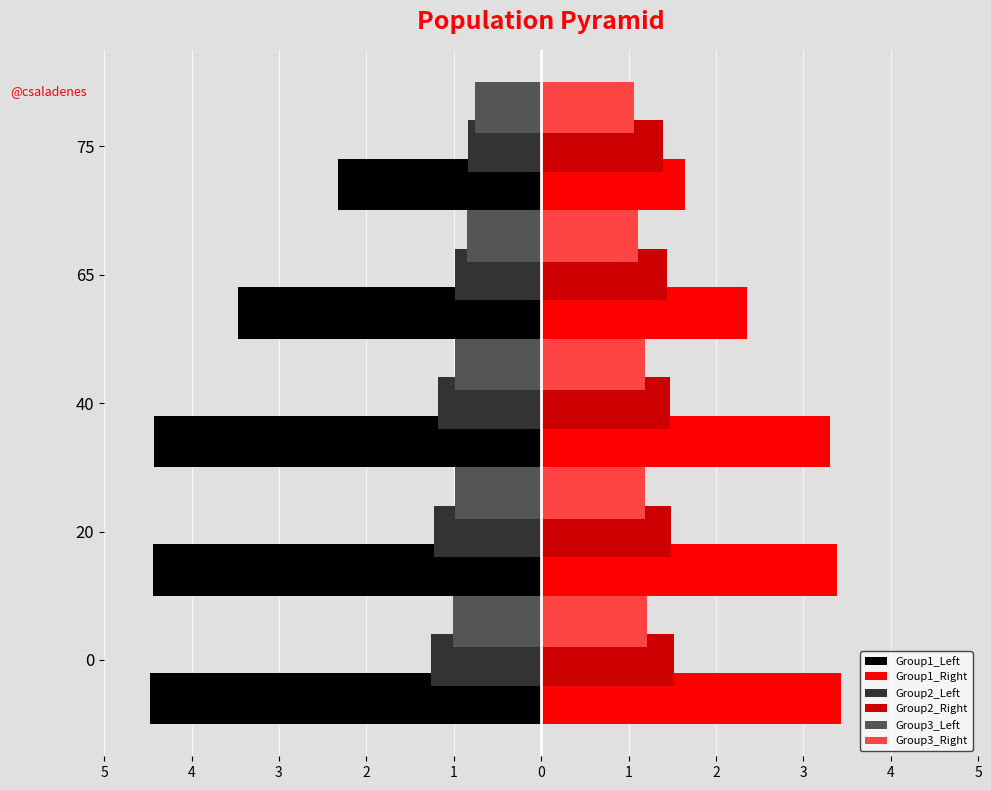

What are all the series names shown in the legend?

Group1_Left, Group1_Right, Group2_Left, Group2_Right, Group3_Left, Group3_Right